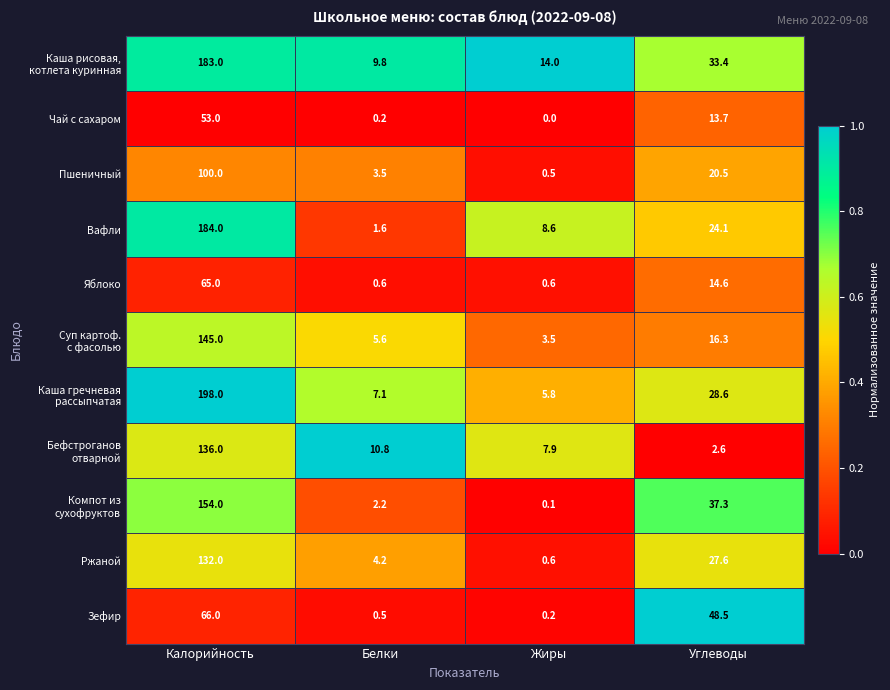

Count the number of data series in this chart.

11